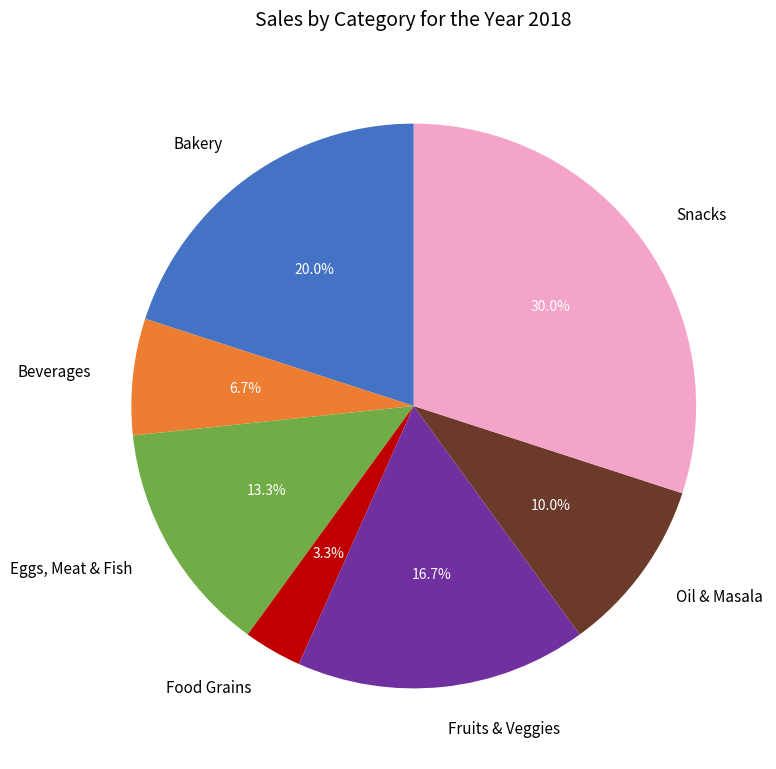

Rank the categories by value from lowest to highest.

Food Grains, Beverages, Oil & Masala, Eggs, Meat & Fish, Fruits & Veggies, Bakery, Snacks